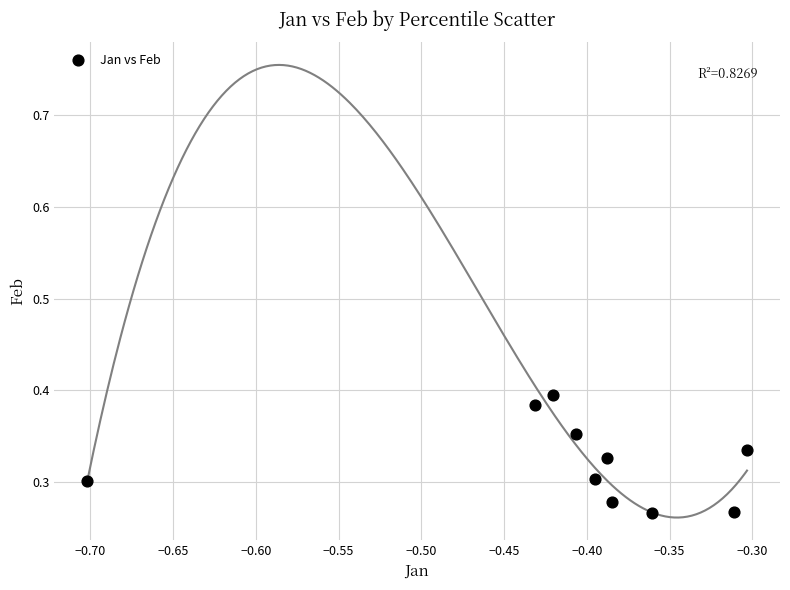

What is the average X value?

-0.4